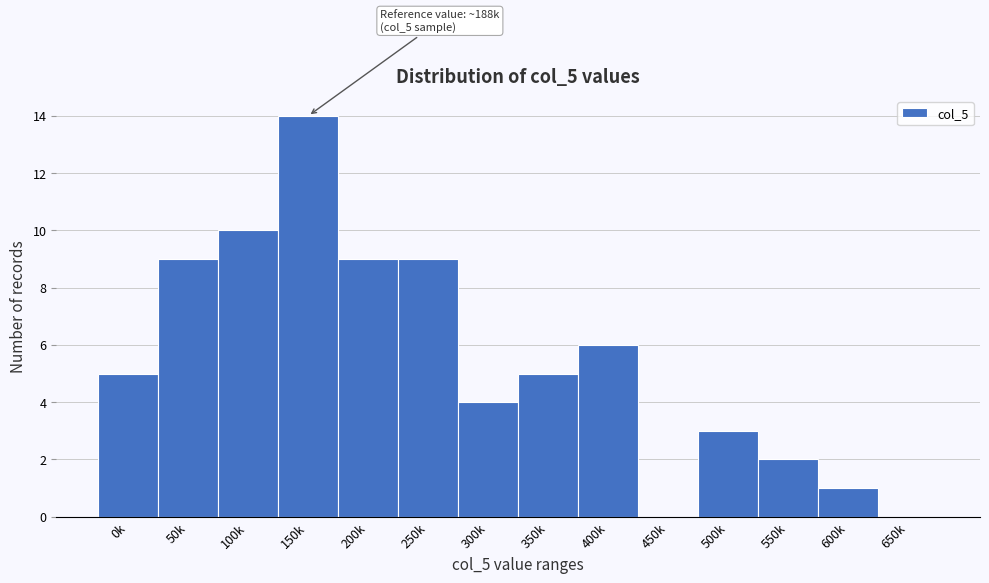

Reading left to right, list all the values displayed in this chart.

0k=5	50k=9	100k=10	150k=14	200k=9	250k=9	300k=4	350k=5	400k=6	450k=0	500k=3	550k=2	600k=1	650k=0